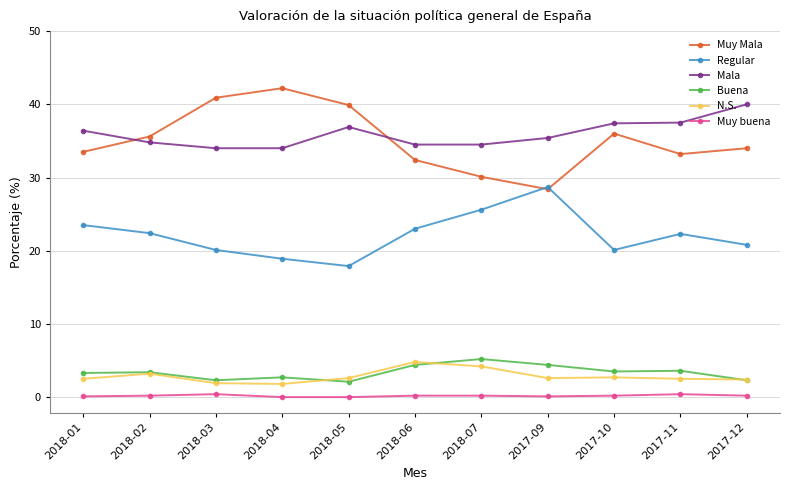

Between 2017-09 and 2017-10, which series saw the biggest shift?

Regular